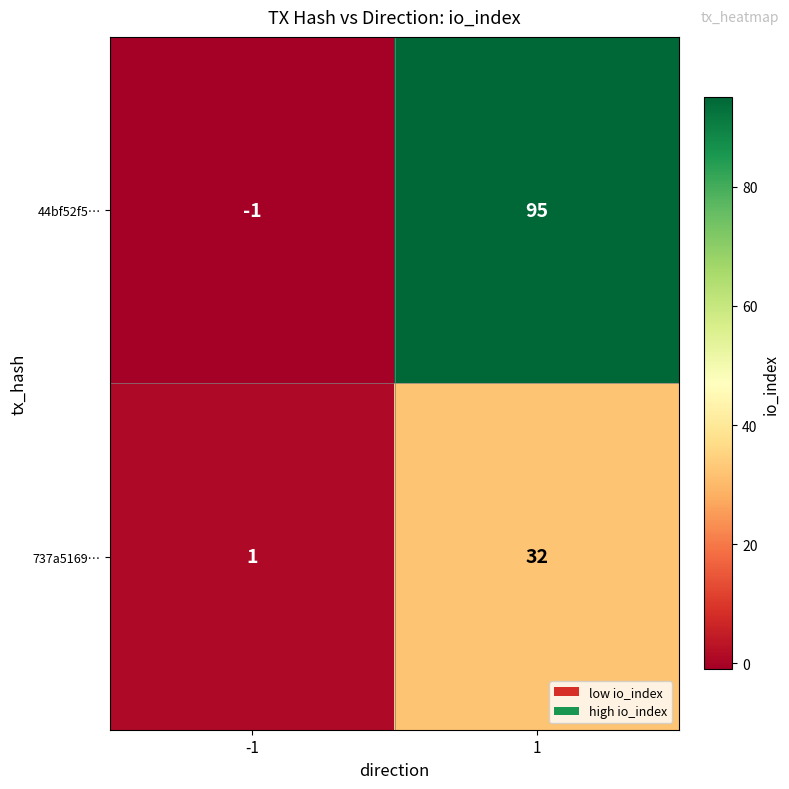

Which series changed the most between -1 and 1?

44bf52f5…